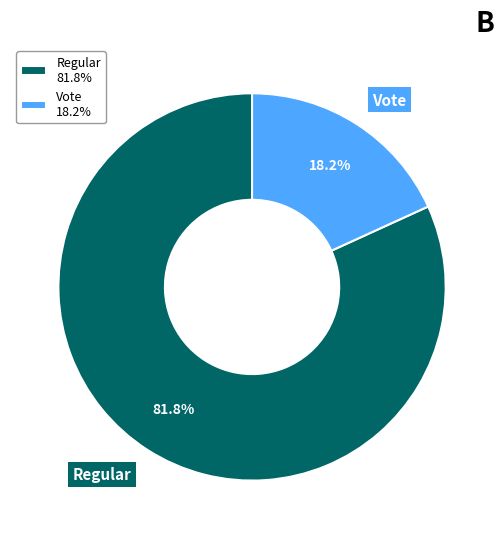

What percentage is the Vote slice, to the nearest percent?

18%